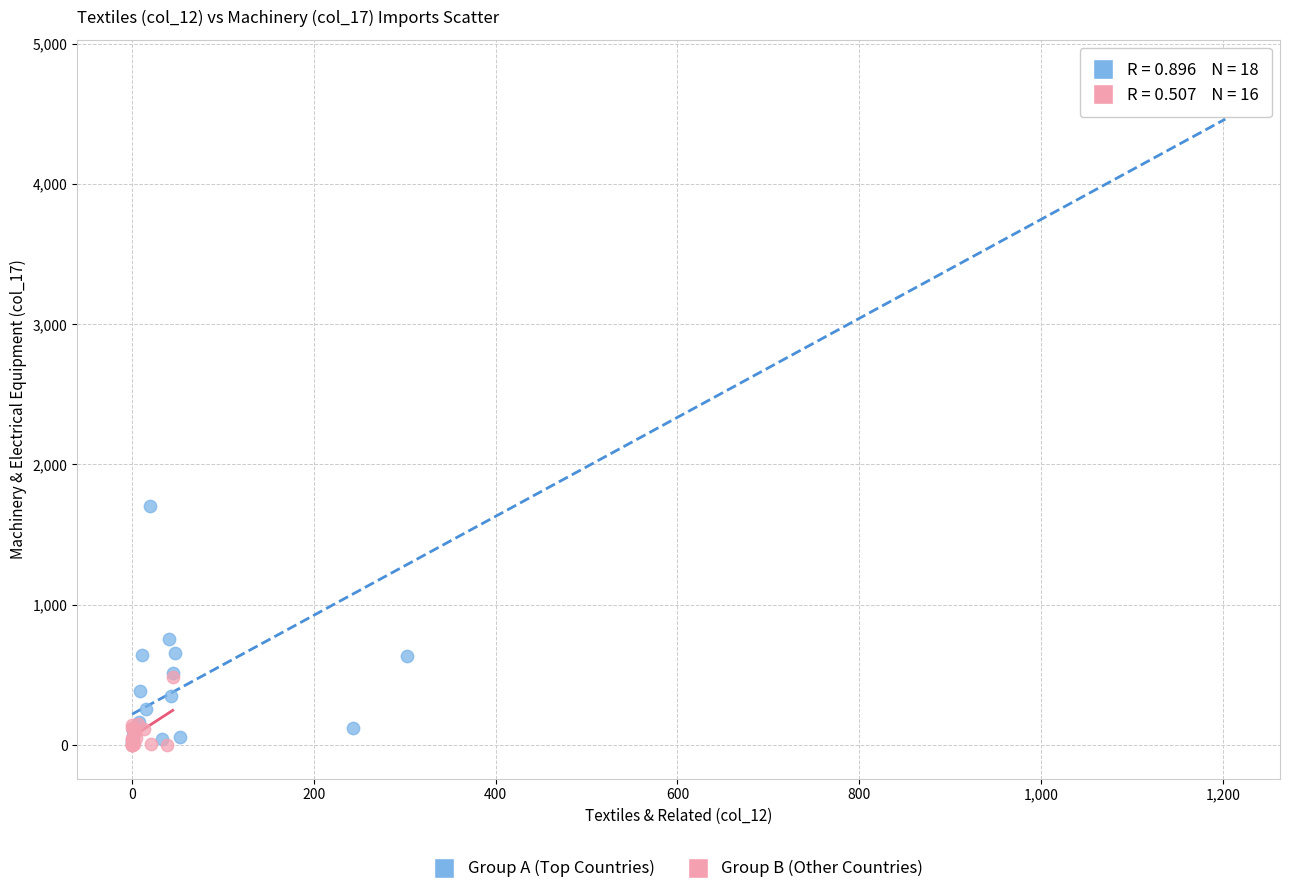

Which series reaches the maximum Y coordinate?

Group A (Top Countries)